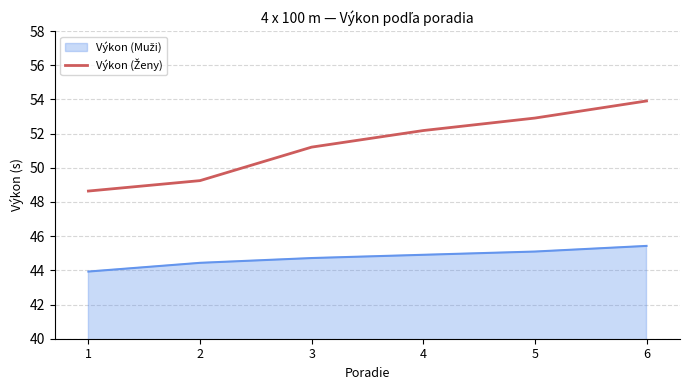

At which category is the sum across all series the highest?

6